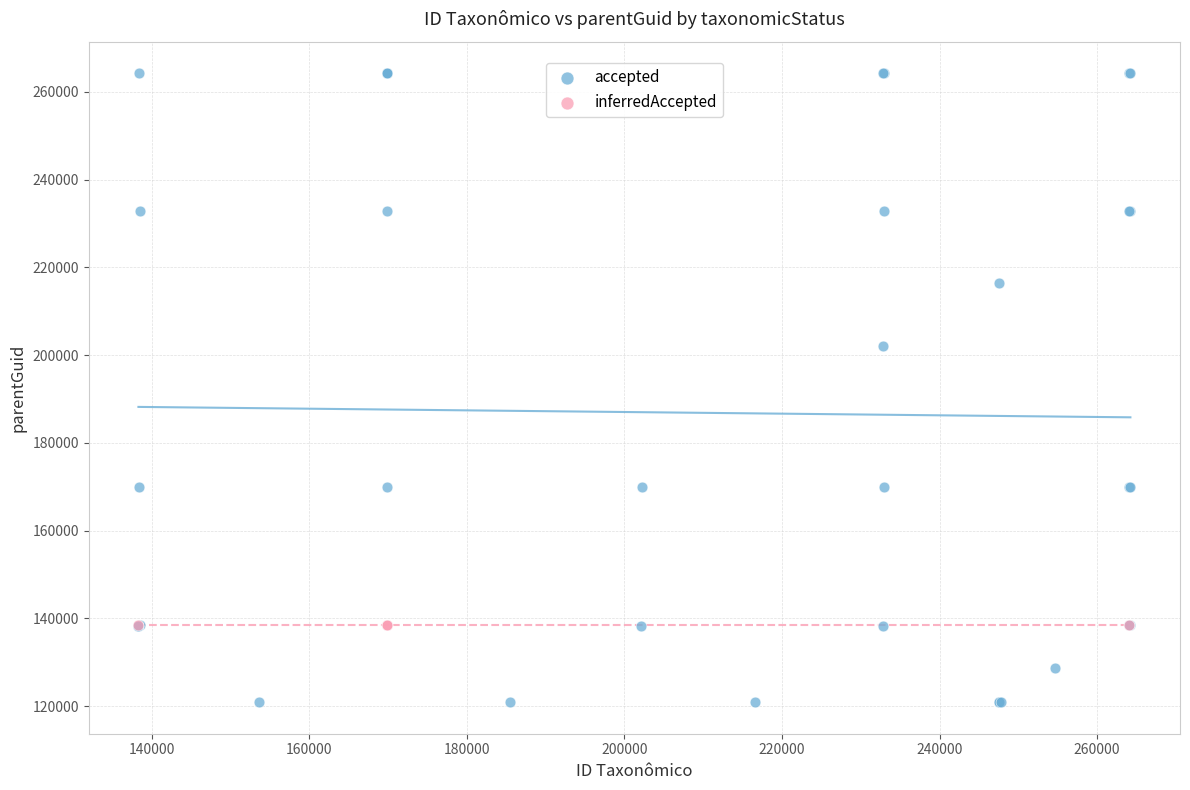

Which series contains the lowest Y value?

accepted